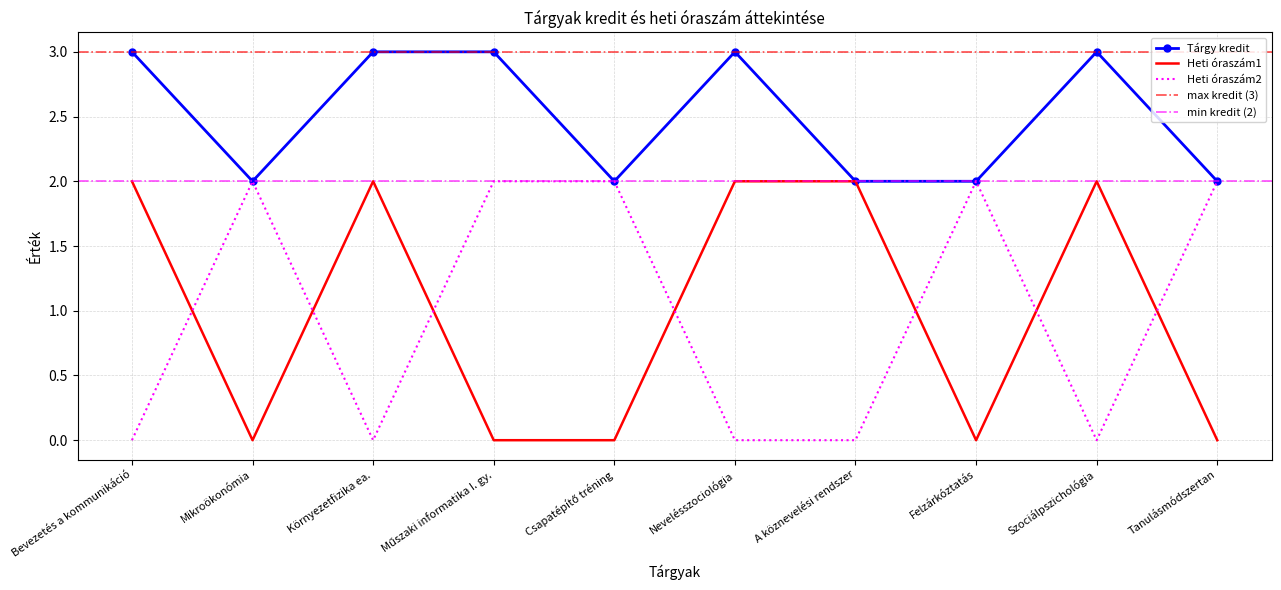

Read the Heti óraszám1 value at Környezetfizika ea..

2